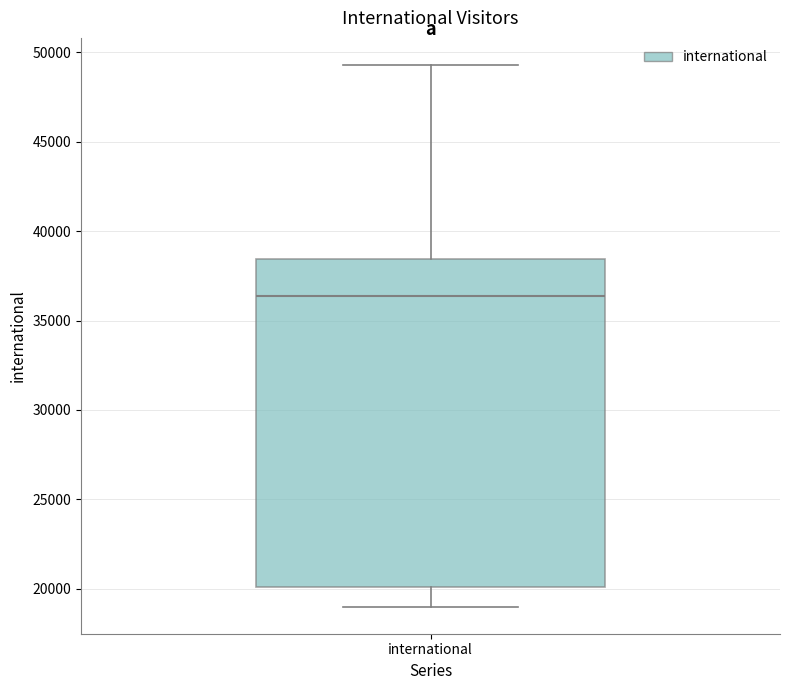

Read this box plot against the y-axis: the position of the median line, the range covered by the box, and the ends of both whiskers. The values are not printed on the chart, so give them approximately, as read against the axis.

median 36500, box 20000 to 38500, whiskers 19000 to 49500